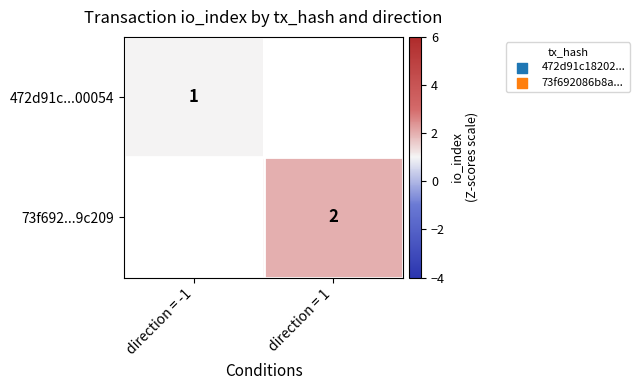

The 472d91c...00054 series shows 1 at direction = -1. True or false?

True